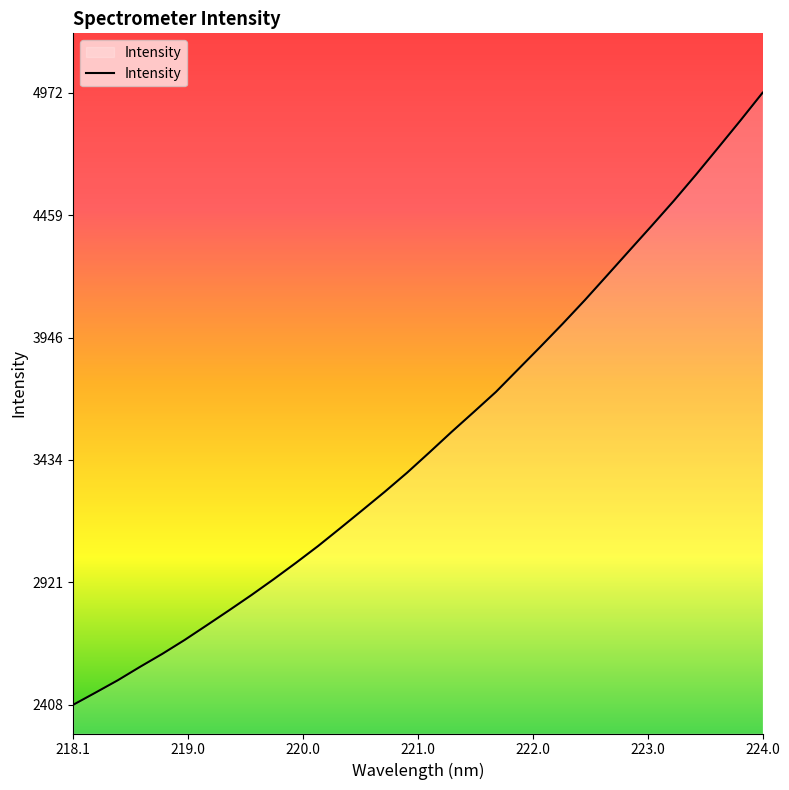

Does the chart display data point markers on the line(s)?

No